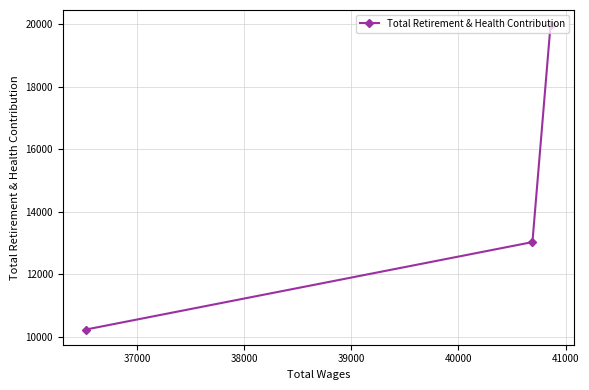

What is the difference between the maximum and minimum values?

9743